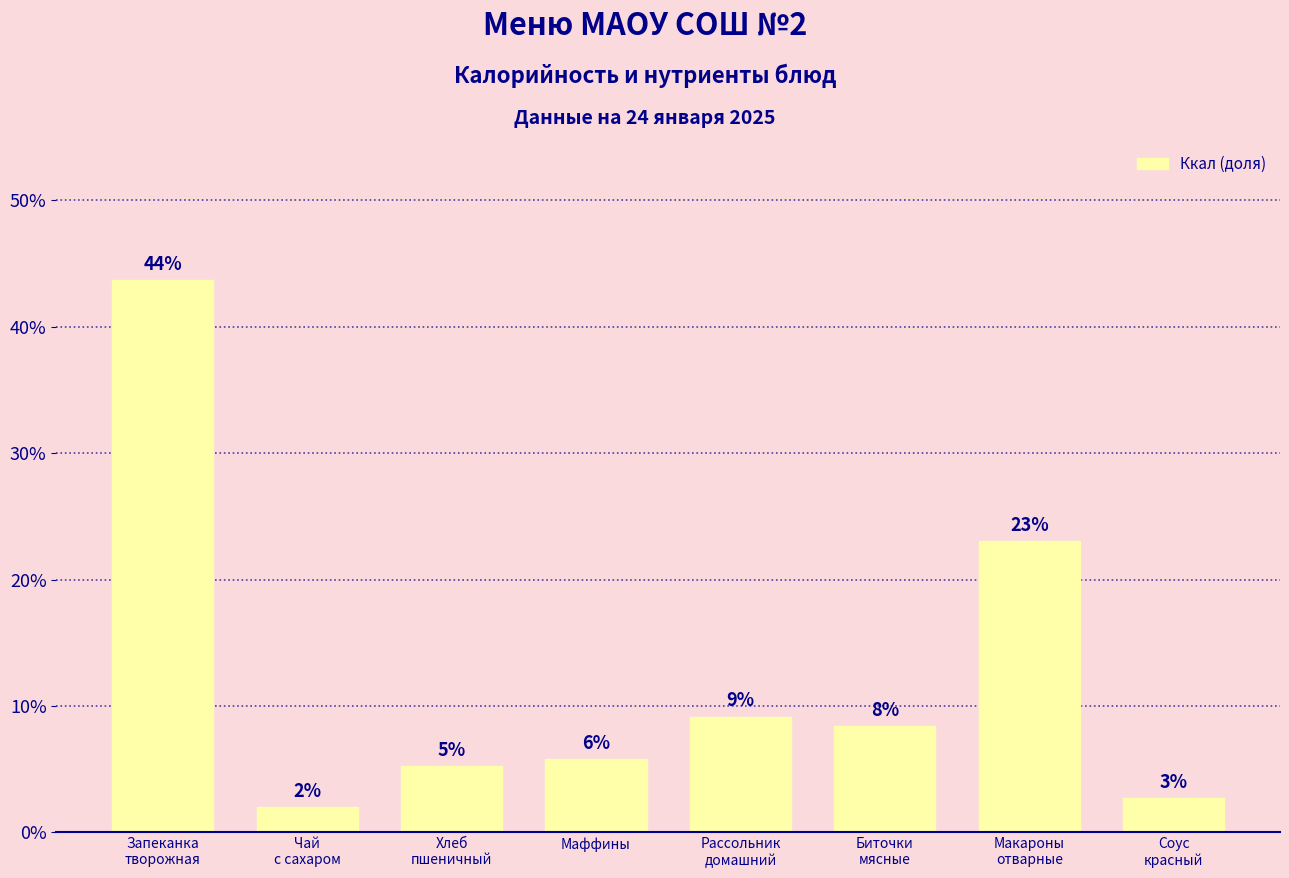

The value at Чай
с сахаром is 2.0. True or false?

True